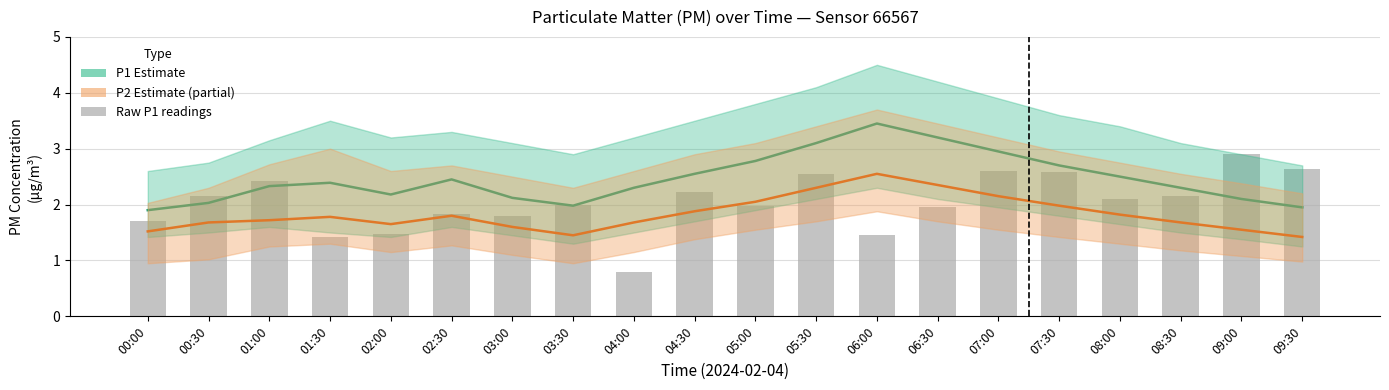

Rank the series by their average value, from highest to lowest.

P1, raw_P1, P2